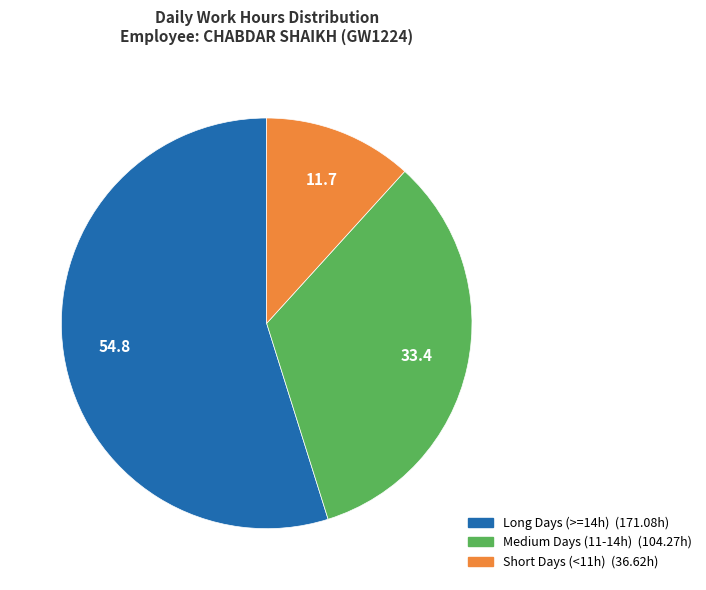

Does any single category account for the majority?

Yes